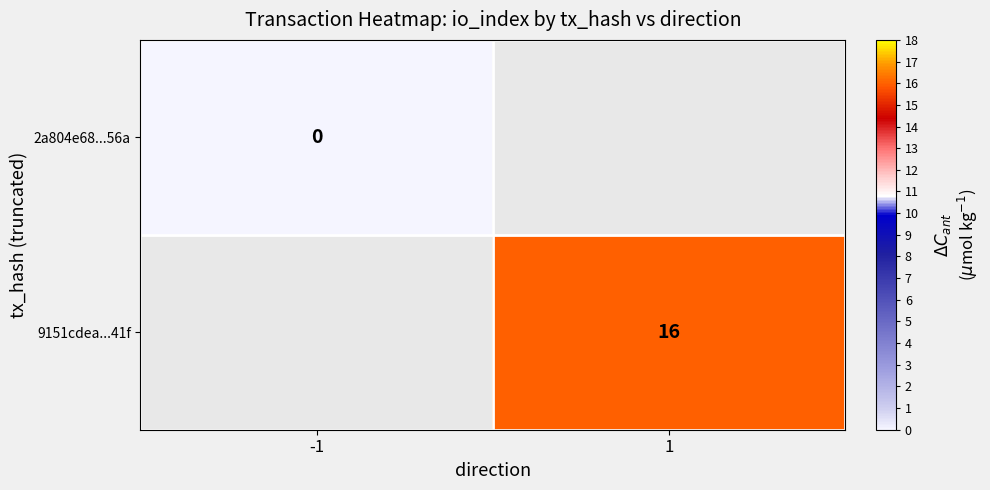

Is the value of 2a804e68...56a at -1 greater than the value of 9151cdea...41f at 1?

No